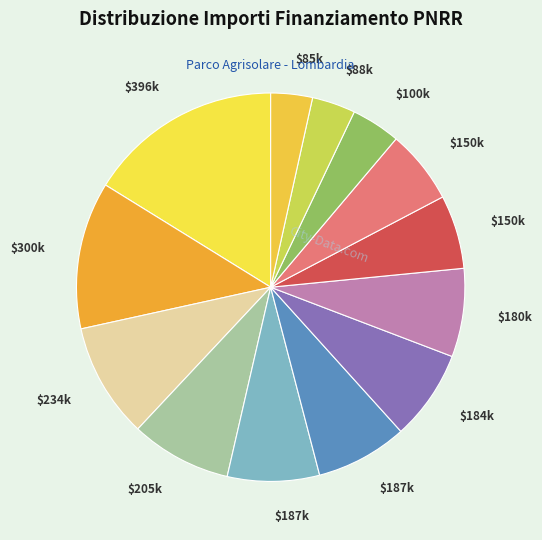

How many segments does this pie chart have?

13